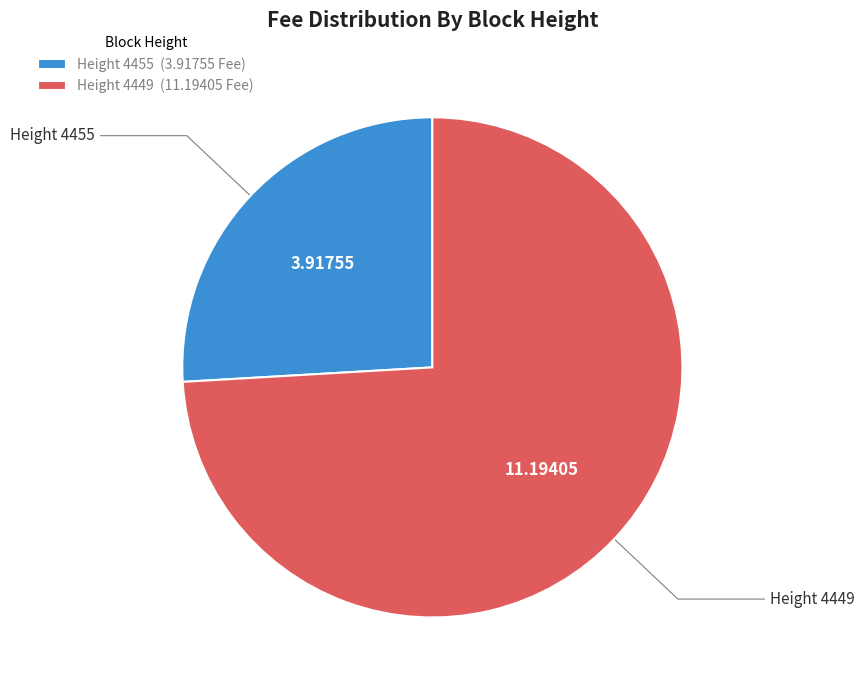

Rank the categories by value from lowest to highest.

Height 4455 (3.91755 Fee), Height 4449 (11.19405 Fee)